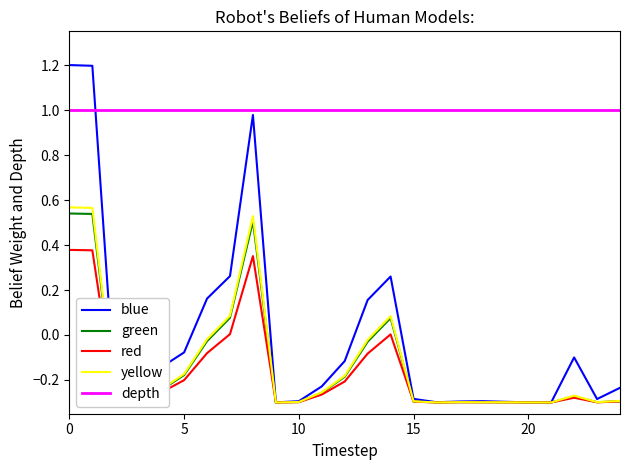

How many values in the green series exceed 0?

5